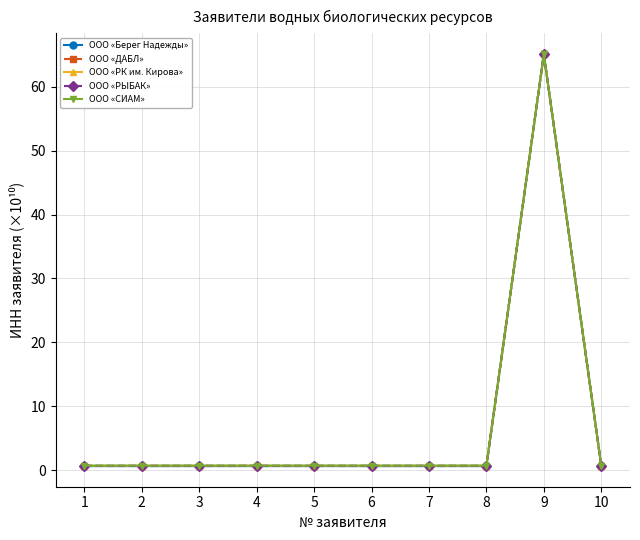

True or false: ООО «ДАБЛ» and ООО «СИАМ» intersect in this chart.

False